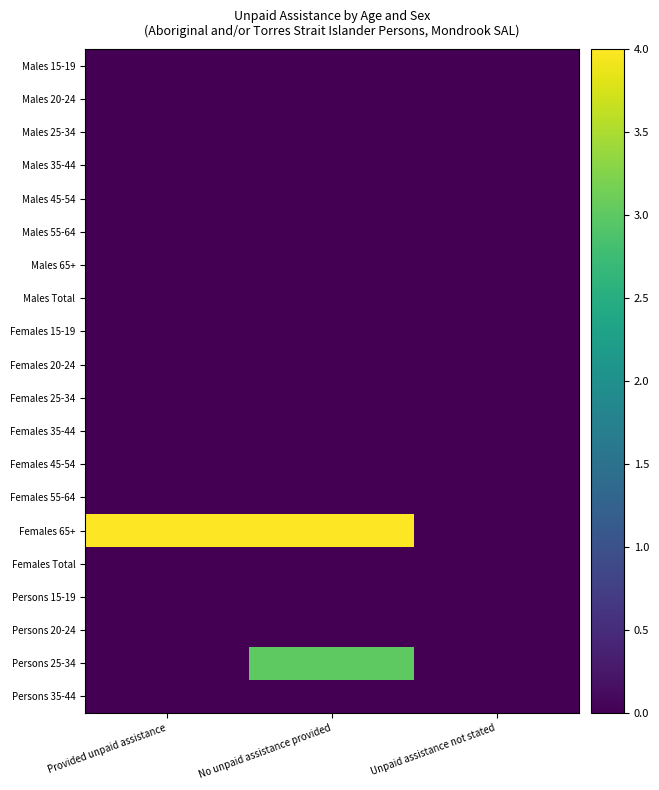

Which series changed the most between Provided unpaid assistance and No unpaid assistance provided?

Persons 25-34